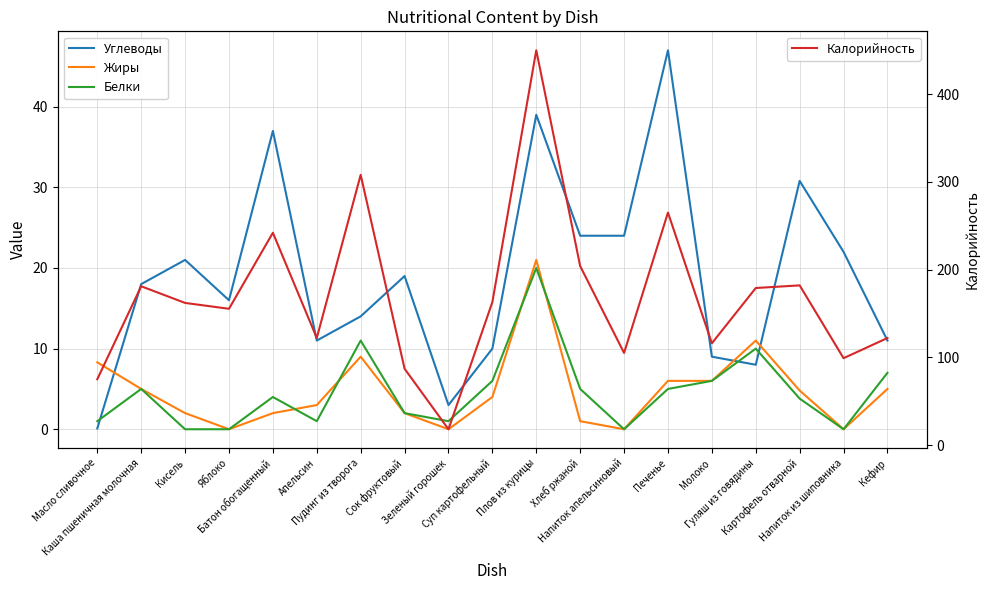

Reading left to right, extract all data points from this chart.

Углеводы: 0.1	18.0	21.0	16.0	37.0	11.0	14.0	19.0	3.0	10.0	39.0	24.0	24.0	47.0	9.0	8.0	30.8	22.0	11.0
Жиры: 8.3	5.0	2.0	0.0	2.0	3.0	9.0	2.0	0.0	4.0	21.0	1.0	0.0	6.0	6.0	11.0	4.8	0.0	5.0
Белки: 1.0	5.0	0.0	0.0	4.0	1.0	11.0	2.0	1.0	6.0	20.0	5.0	0.0	5.0	6.0	10.0	3.8	0.0	7.0
Калорийность: 75.0	181.0	162.0	155.3	242.0	122.0	308.0	87.0	18.0	163.0	450.0	204.0	105.0	265.0	116.0	179.0	182.0	99.0	122.0